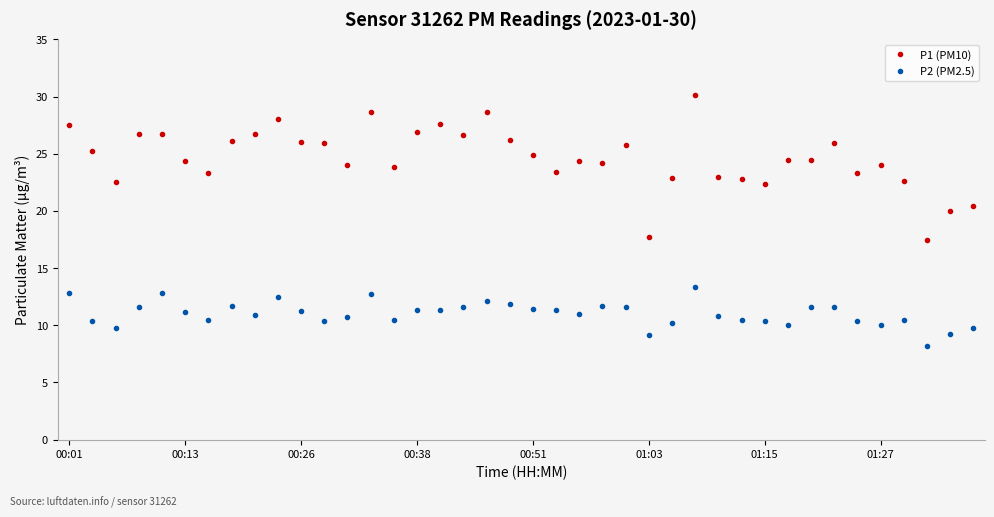

What is the difference between the maximum and minimum values in the P2 (PM2.5) series?

5.2